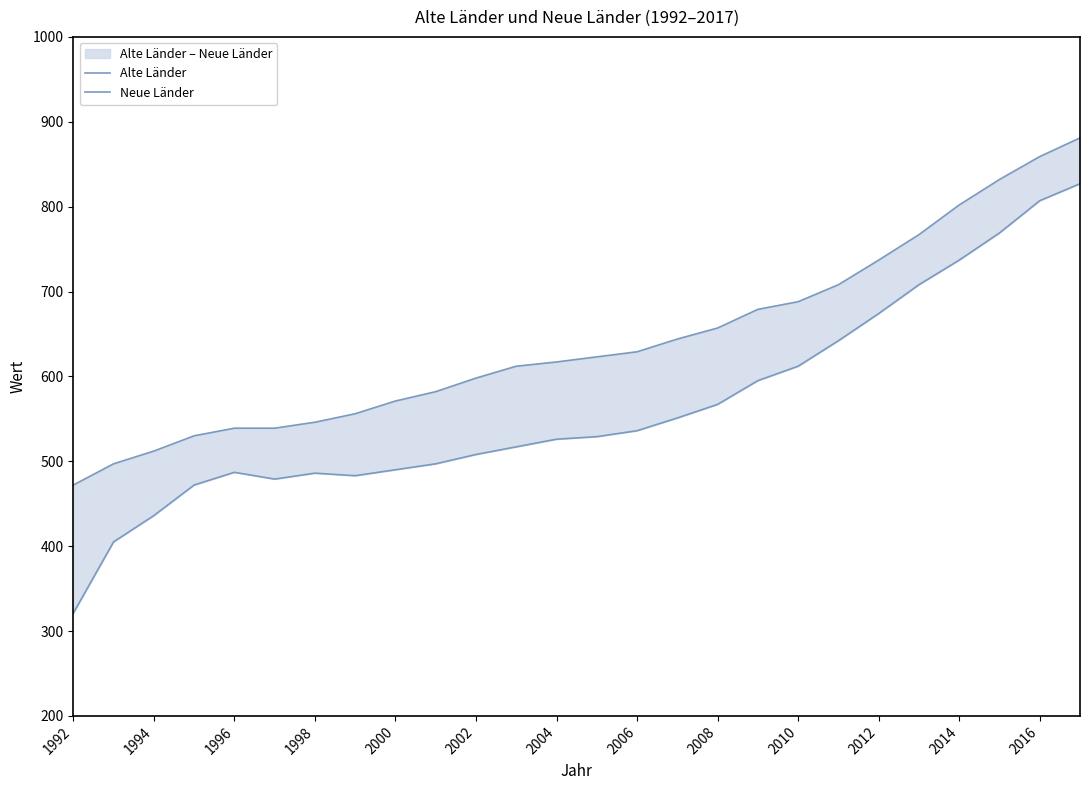

Rank the series by their average value, from highest to lowest.

Alte Länder, Neue Länder